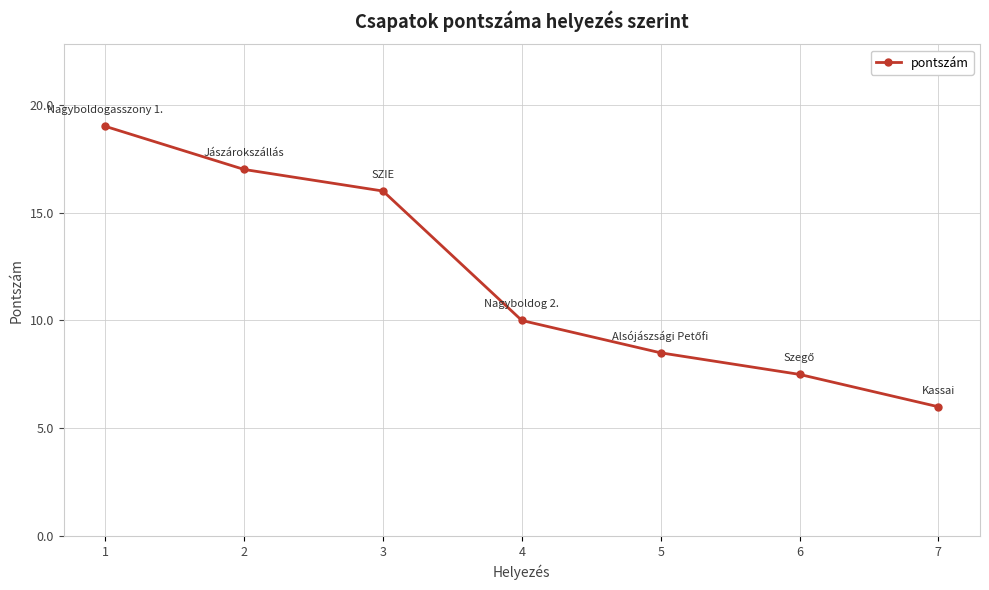

At which category does the chart reach its minimum across all series?

7